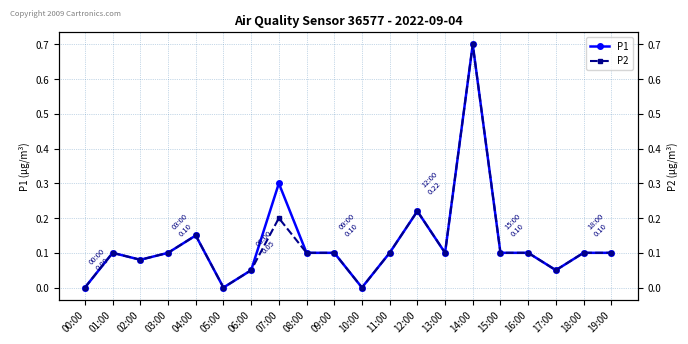

Between 00:00 and 10:00, which is larger?

00:00